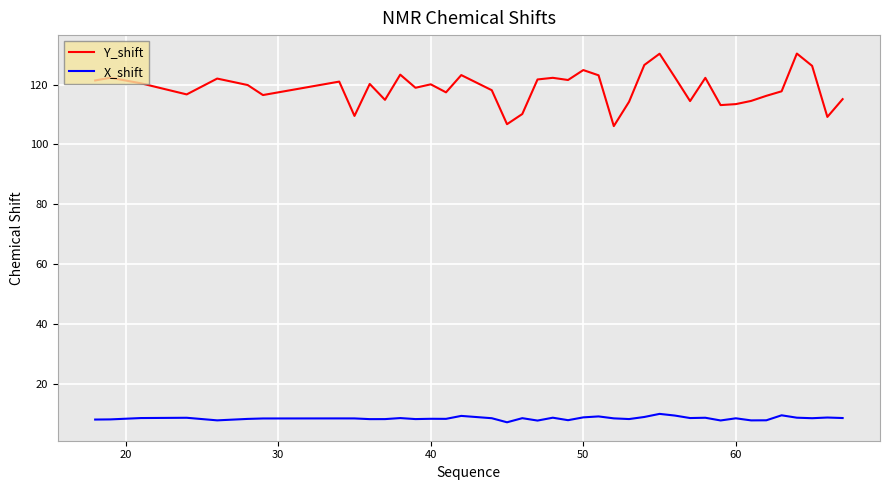

Which series has the widest spread of values?

Y_shift